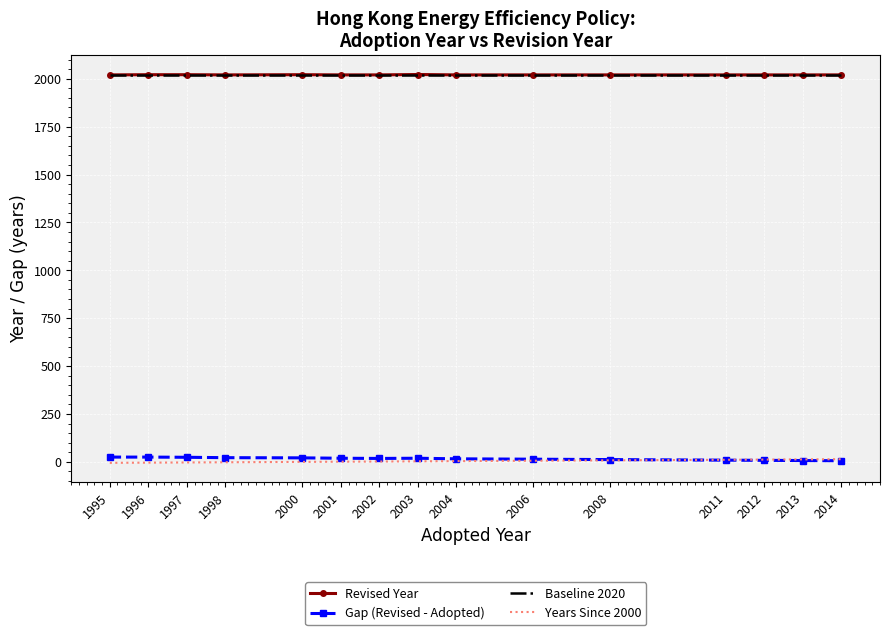

True or false: Years Since 2000 and Baseline 2020 intersect in this chart.

False